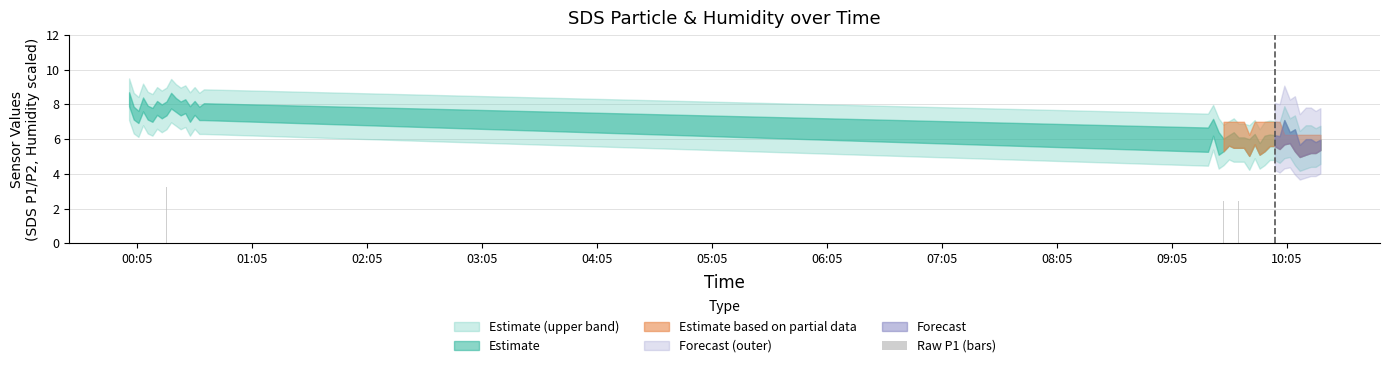

What is the difference between the second highest and second lowest values?

1.2